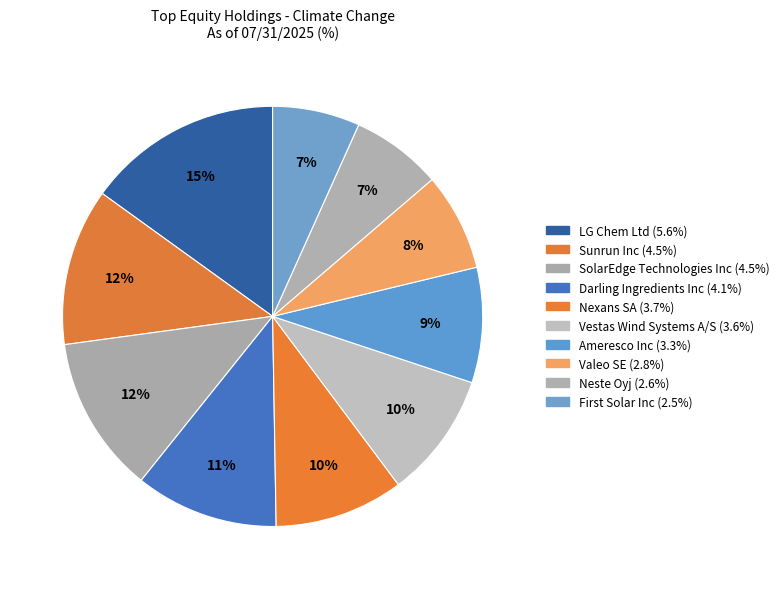

How many slices are in this pie chart?

10